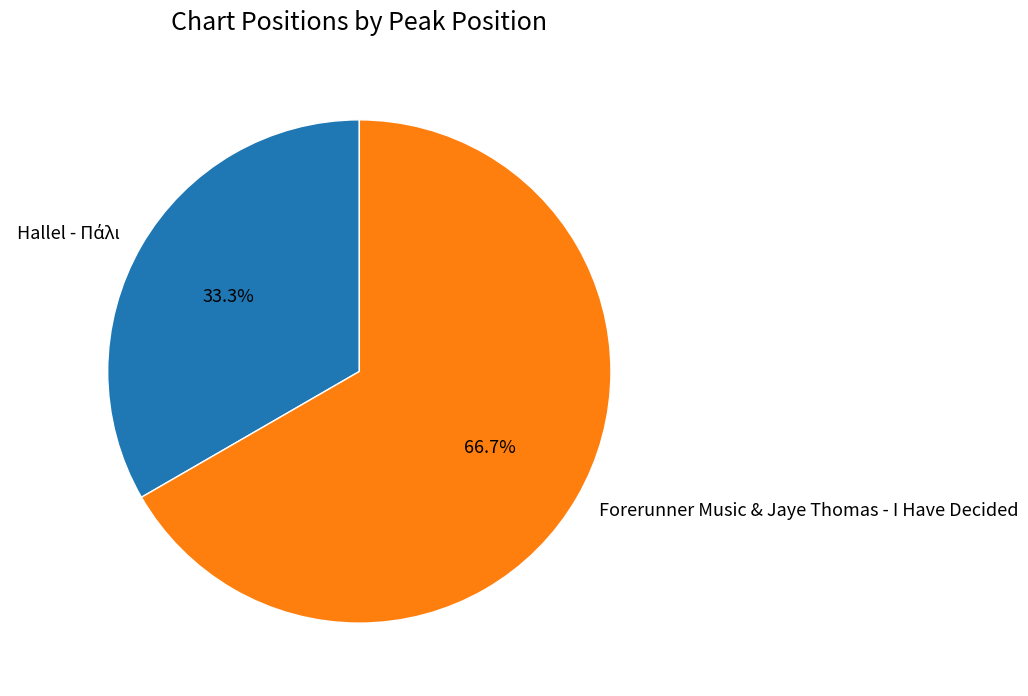

Which slice represents more than half of the pie?

Forerunner Music & Jaye Thomas - I Have Decided